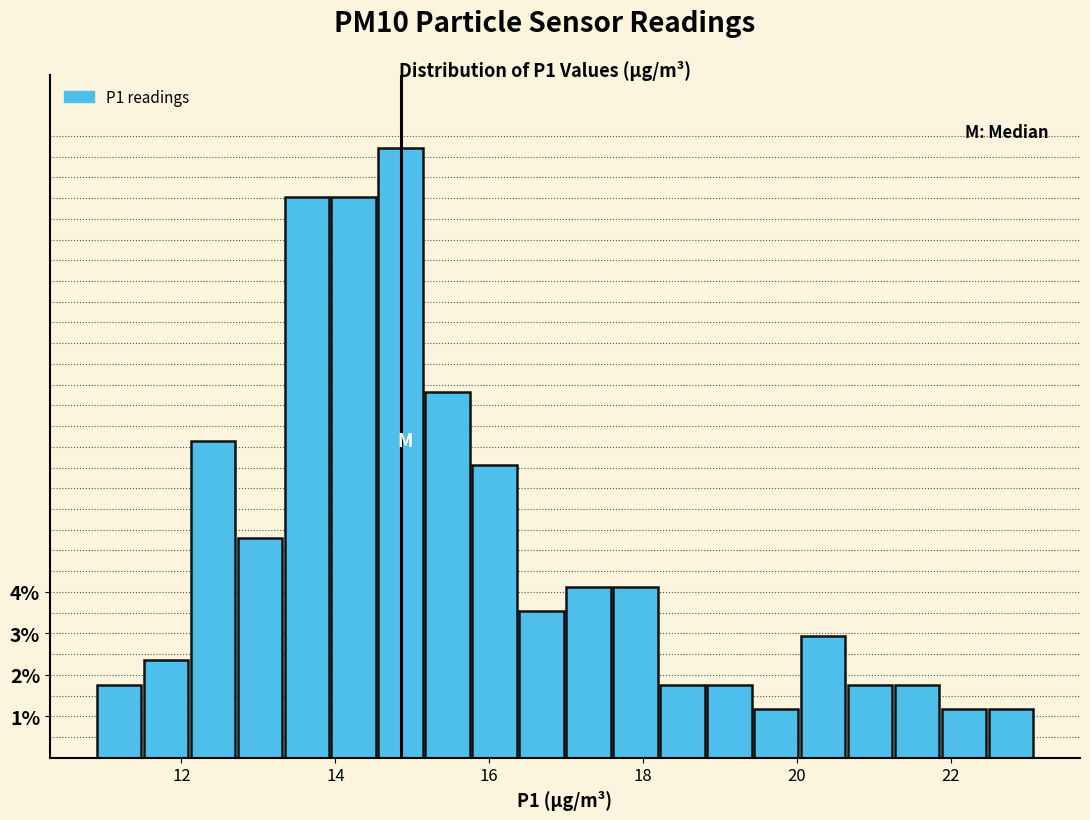

Around what value on the x-axis is the tallest bar? Give the approximate position of its centre, as read against the axis.

14.8